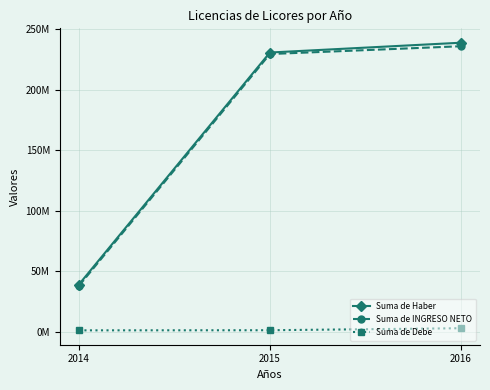

What is the total value across all series at 2015?

461650157.7